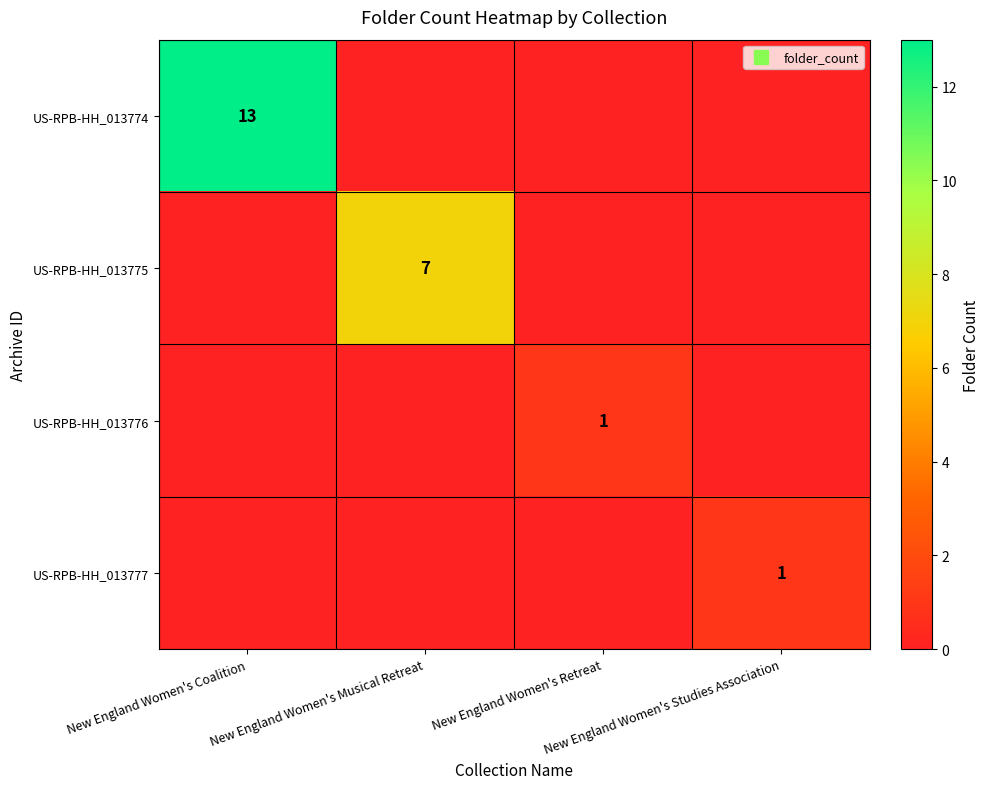

How many series are shown in this chart?

4